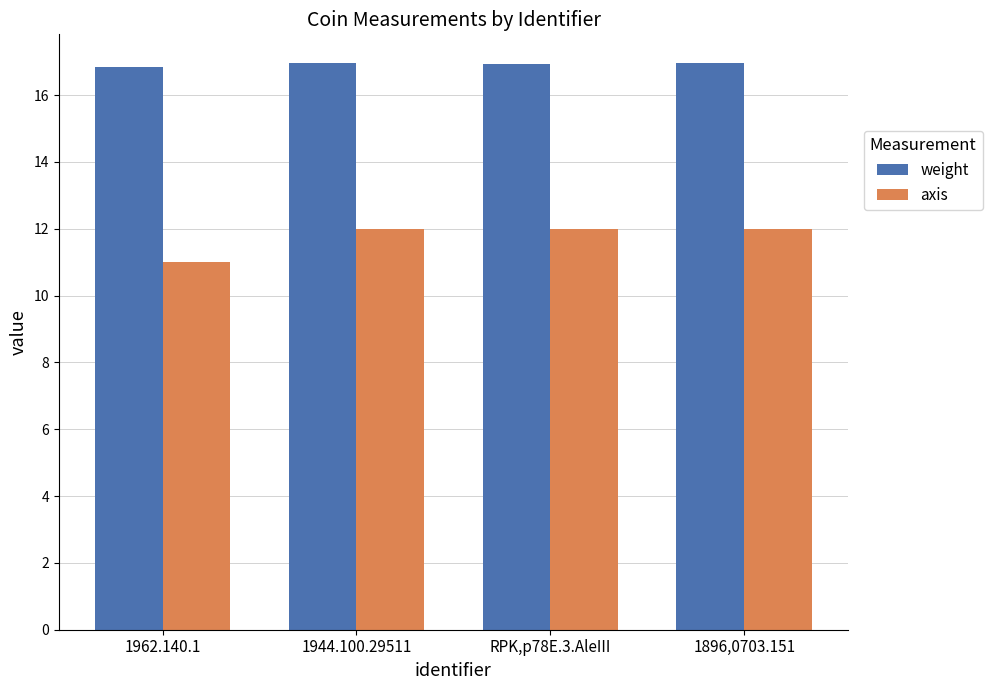

Does the chart contain stacked bars?

No